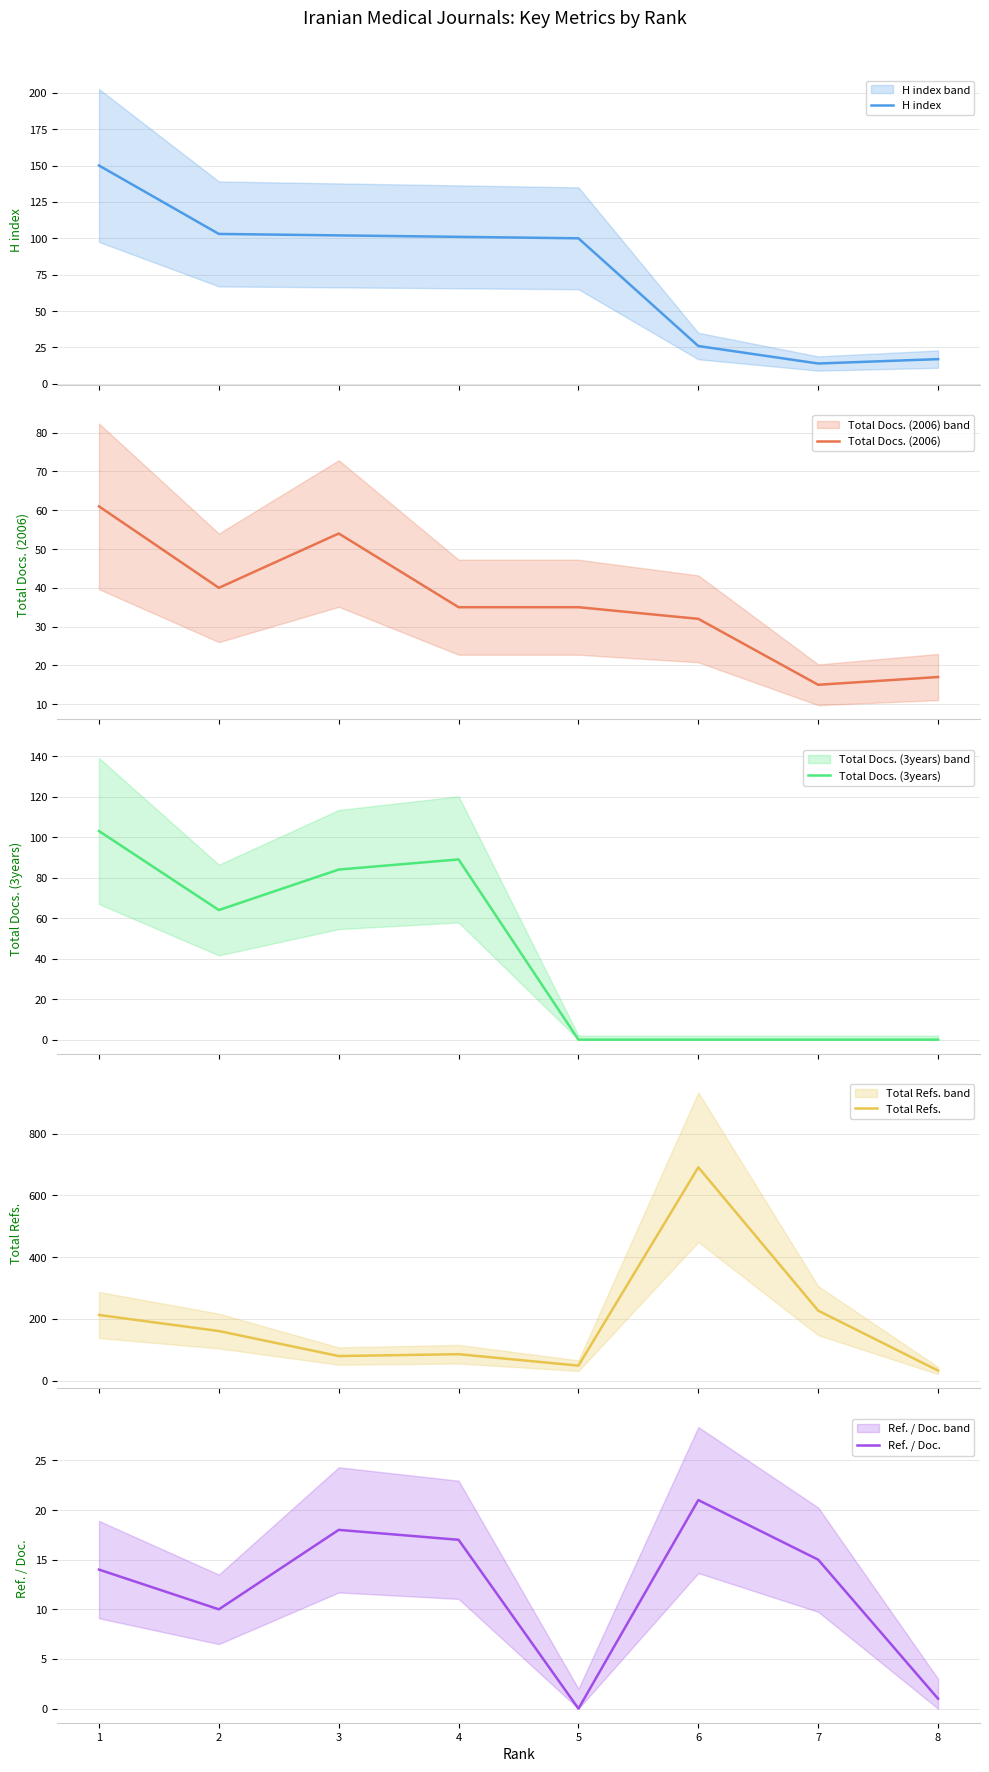

Which has a higher value, 6 or 7?

6